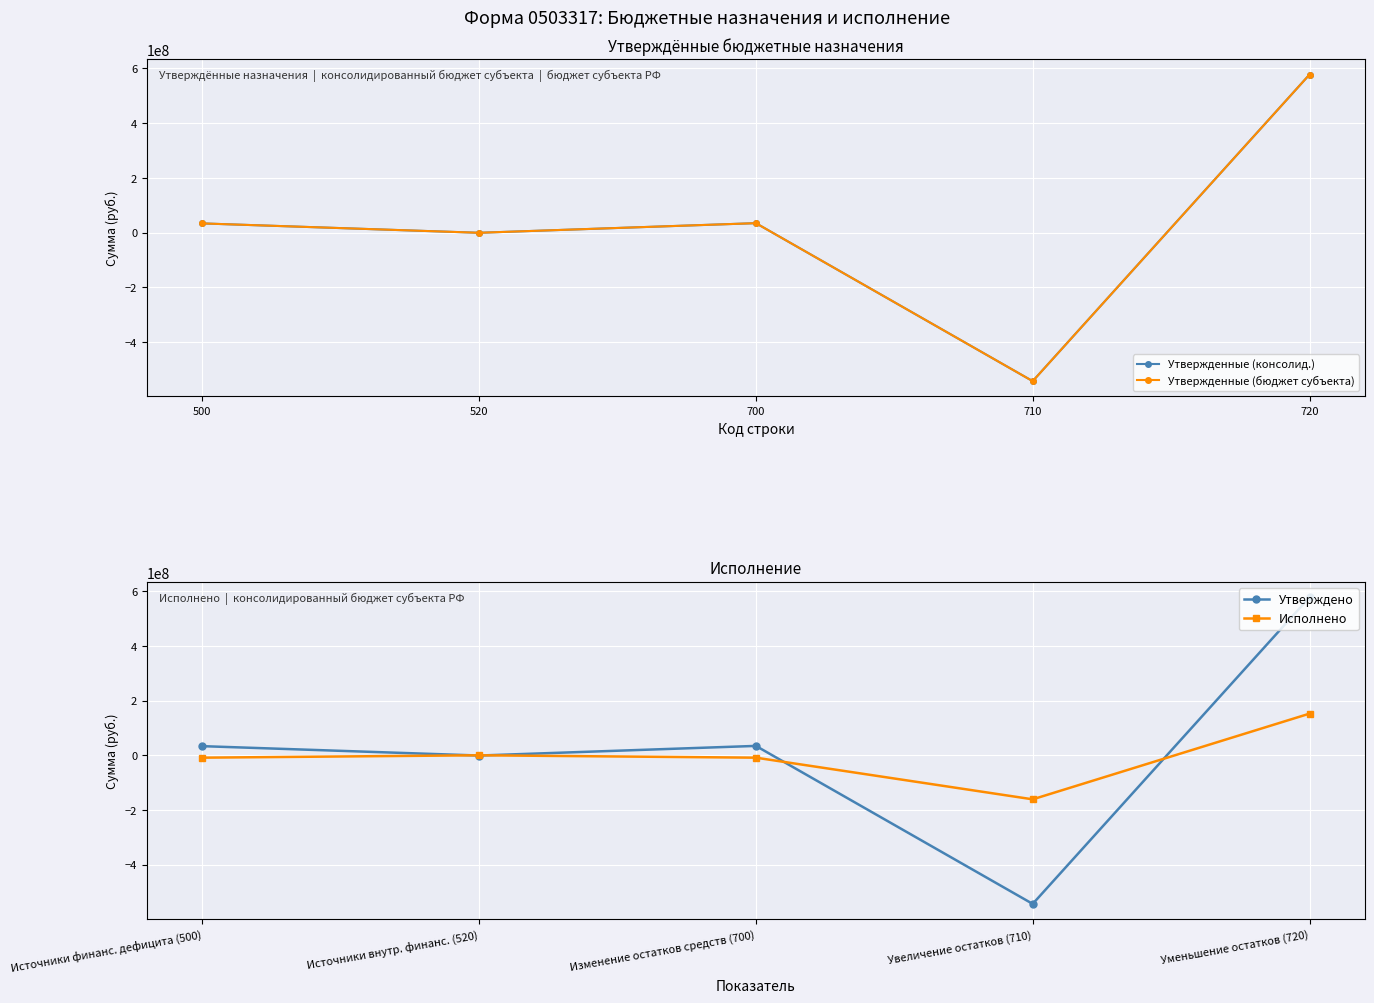

At which label does Утверждено reach its peak?

Уменьшение остатков (720)